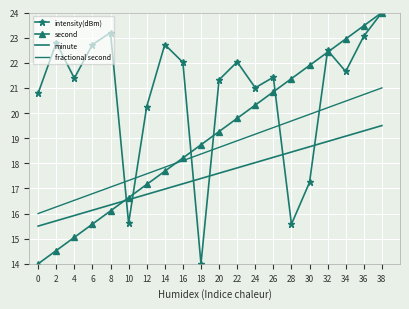

What is the smallest value displayed?

14.0